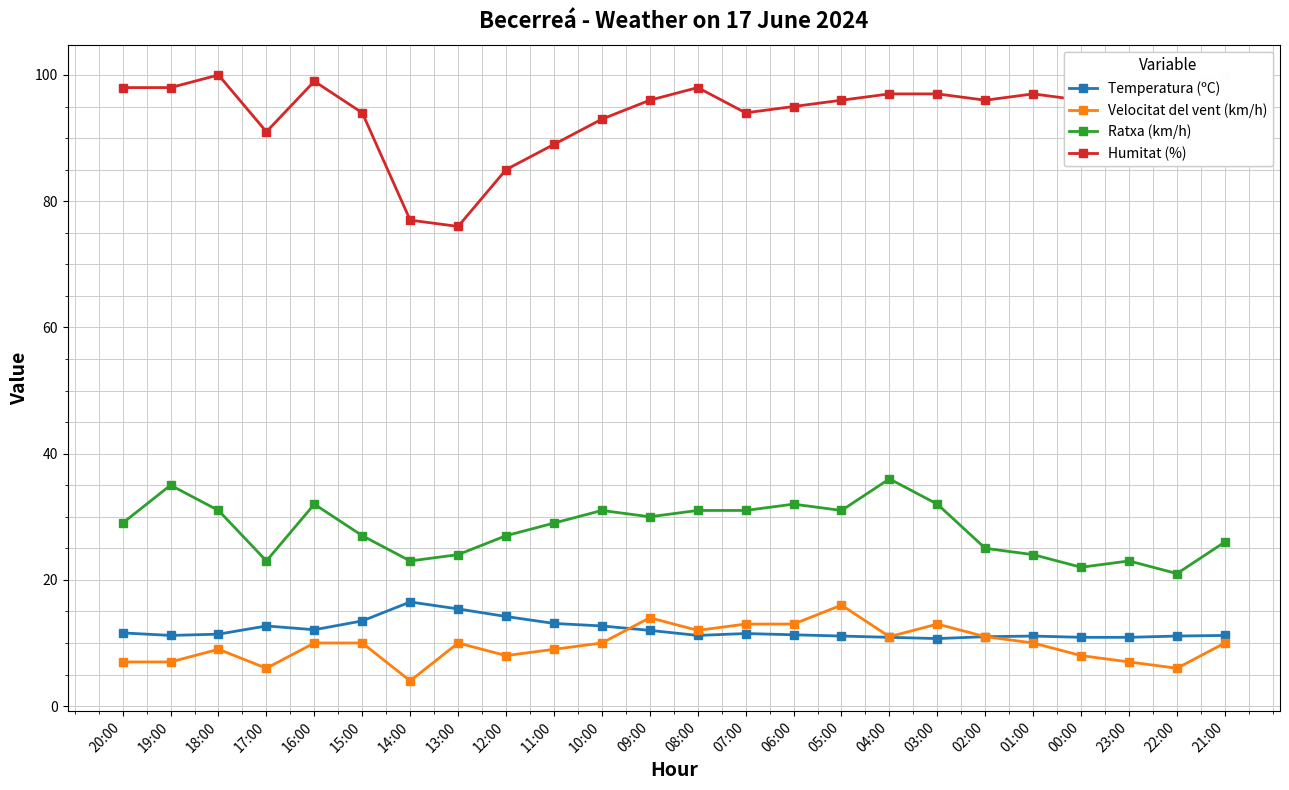

At which label is Ratxa (km/h) closest to 28?

20:00